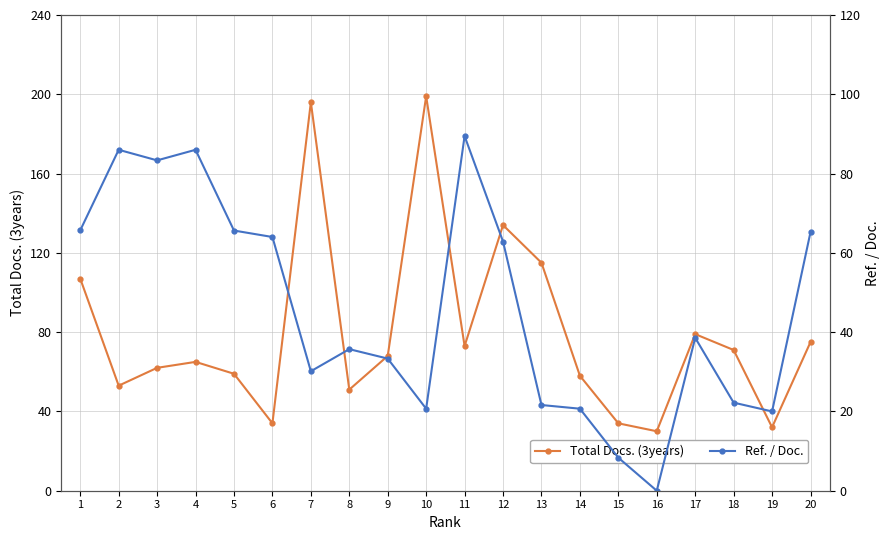

Reading left to right, what are all the values shown in this chart?

Total Docs. (3years): 1=107.0	2=53.0	3=62.0	4=65.0	5=59.0	6=34.0	7=196.0	8=51.0	9=68.0	10=199.0	11=73.0	12=134.0	13=115.0	14=58.0	15=34.0	16=30.0	17=79.0	18=71.0	19=32.0	20=75.0
Ref. / Doc.: 1=65.7	2=86.0	3=83.3	4=86.0	5=65.6	6=64.0	7=30.1	8=35.7	9=33.3	10=20.7	11=89.5	12=62.9	13=21.6	14=20.7	15=8.3	16=0.0	17=38.6	18=22.2	19=20.0	20=65.2